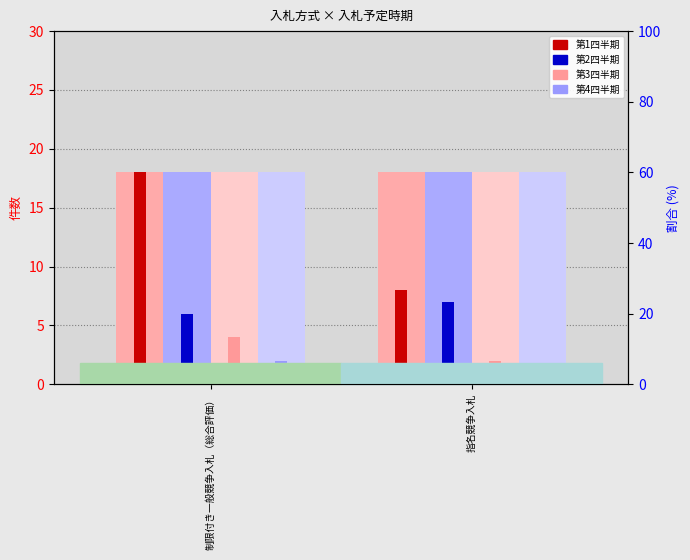

Which series changed the most between 制限付き一般競争入札（総合評価） and 指名競争入札?

第1四半期